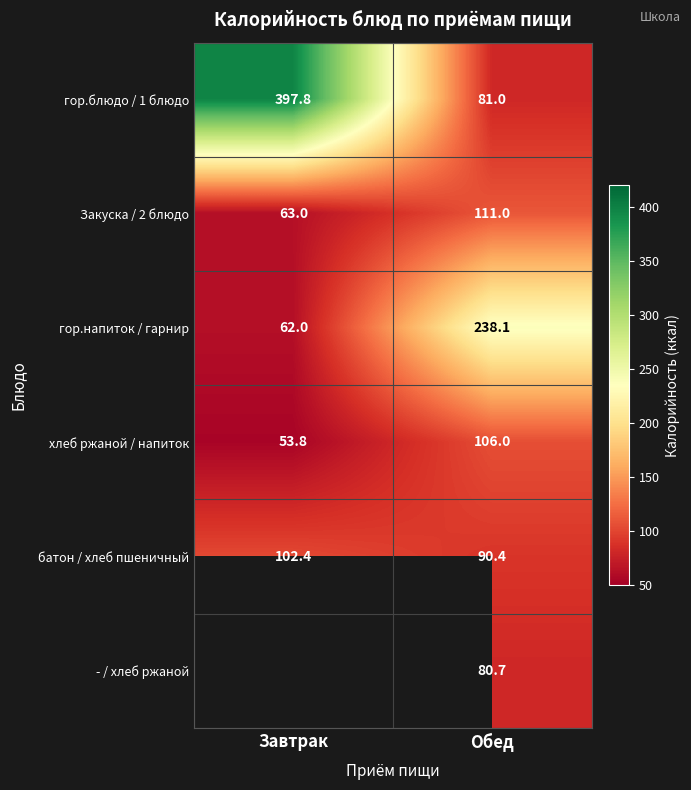

At which label is гор.блюдо / 1 блюдо closest to 239?

Обед